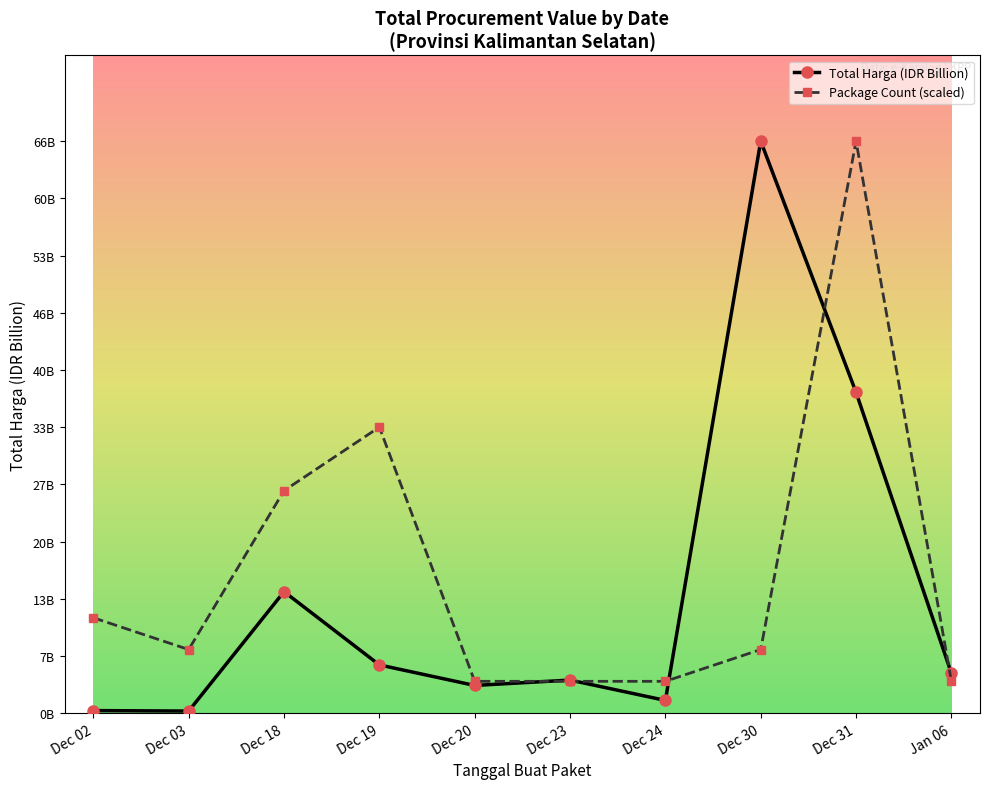

Where does the Total Harga (IDR Billion) series first go above 4?

Dec 18